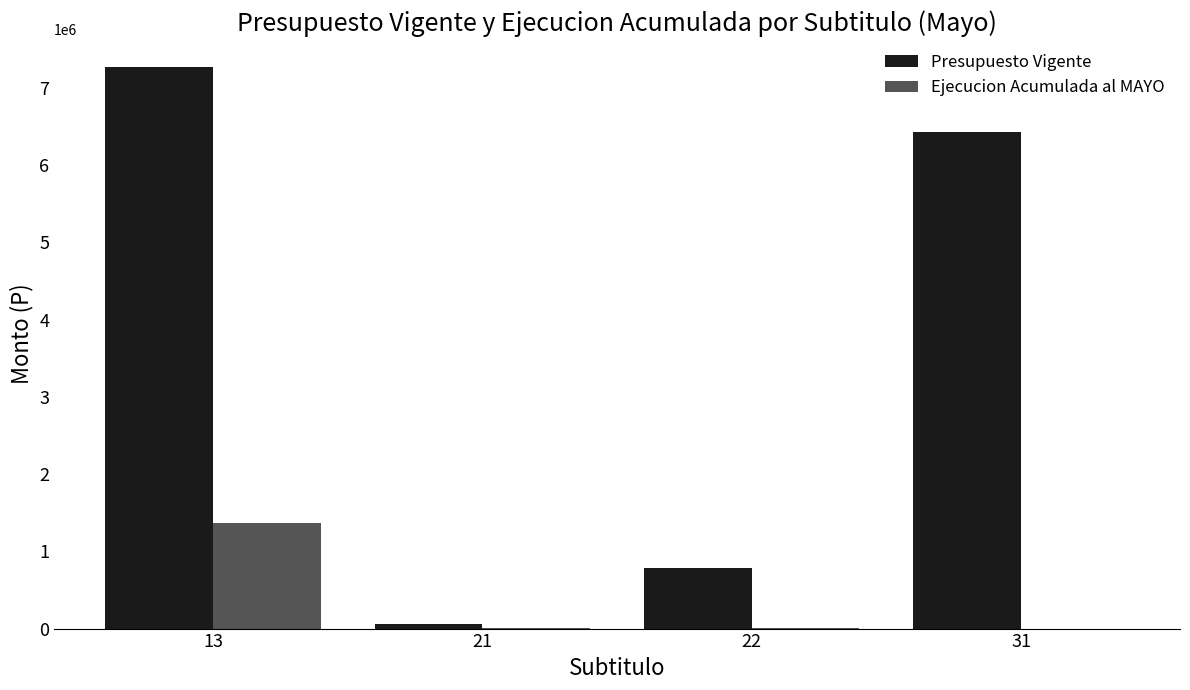

What is the maximum value shown in the chart?

7272350